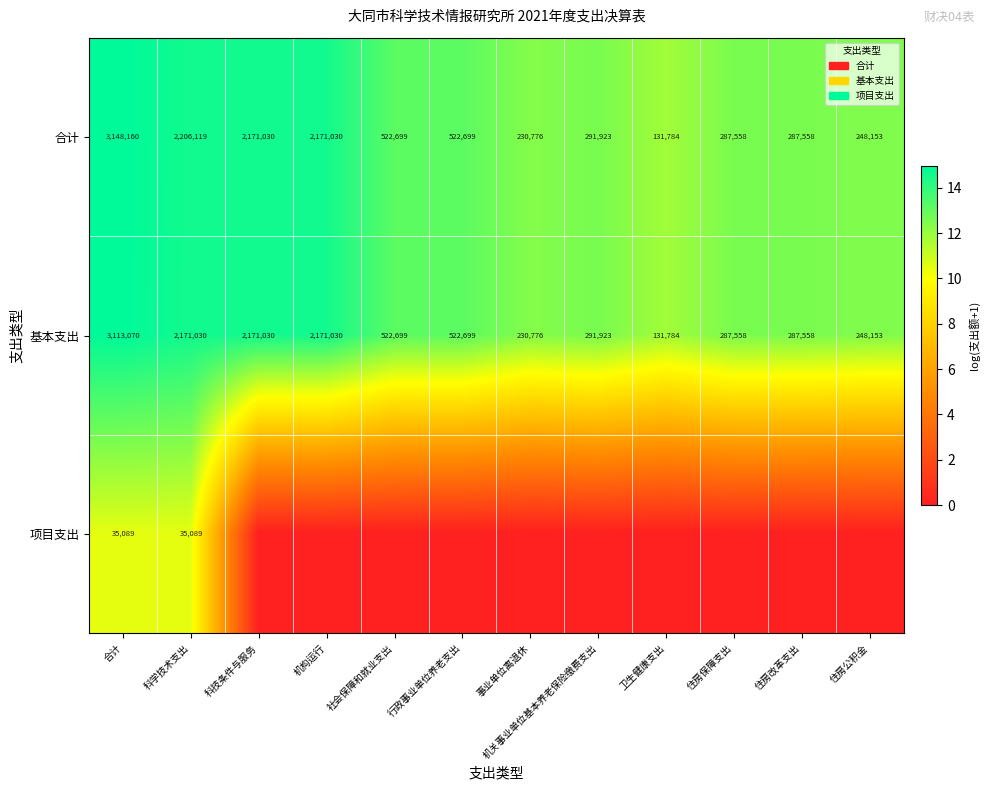

True or false: 合计 has a value of 4.7 at 事业单位离退休.

False